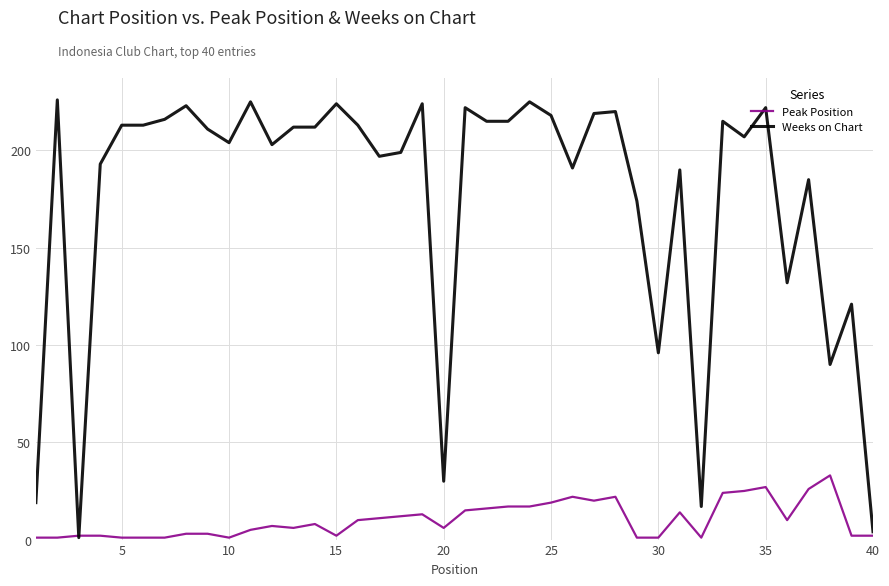

What is the greatest value displayed?

226